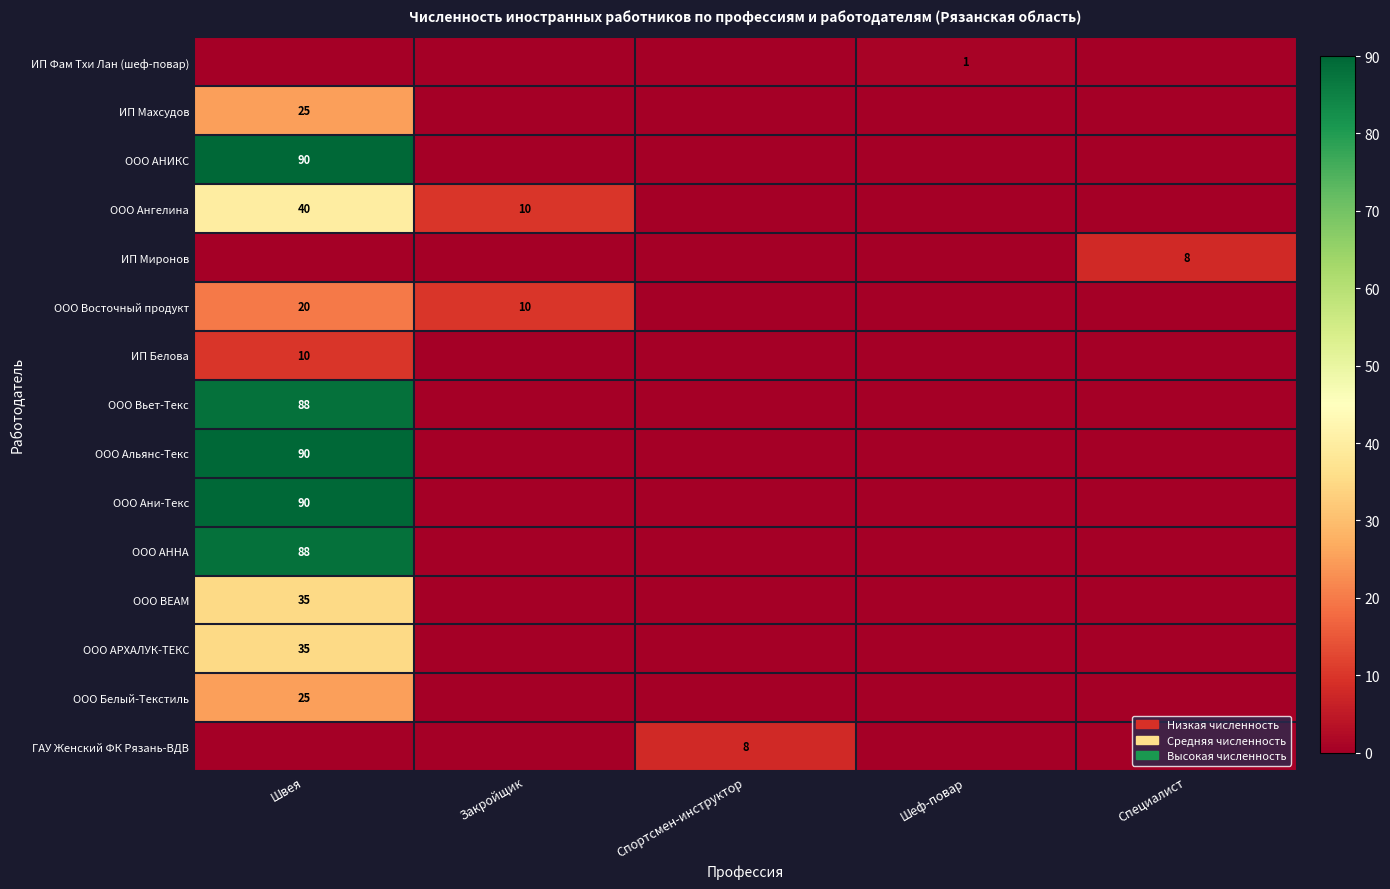

True or false: ИП Белова has a value of 10 at Швея.

True